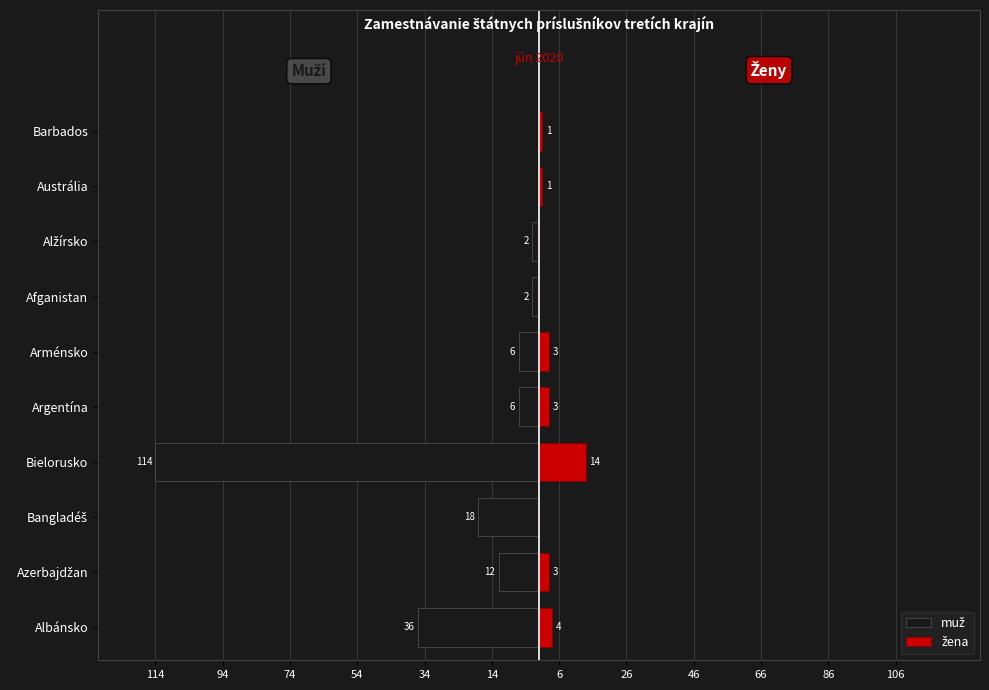

Between Azerbajdžan and Barbados, which is larger?

Barbados